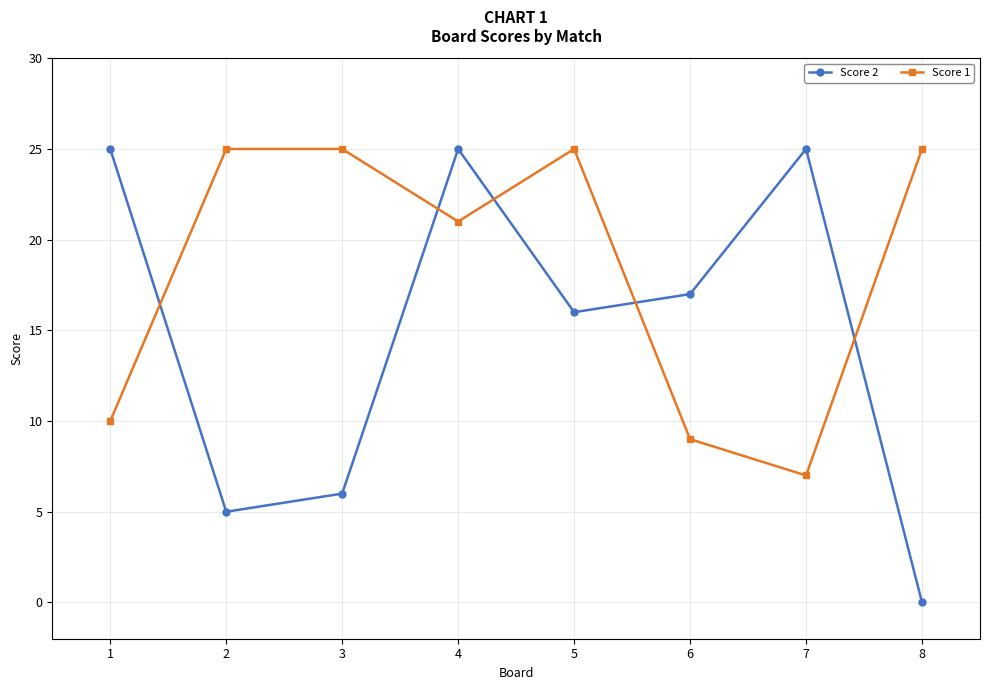

What is the sum of all Score 2 values?

119